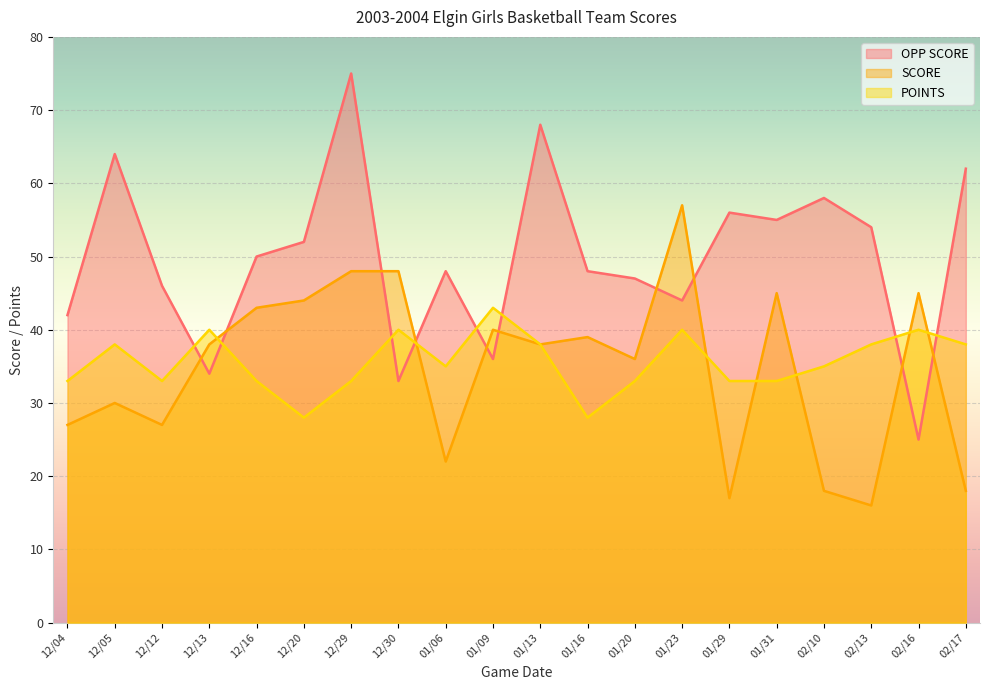

At which category is the sum across all series the highest?

12/29